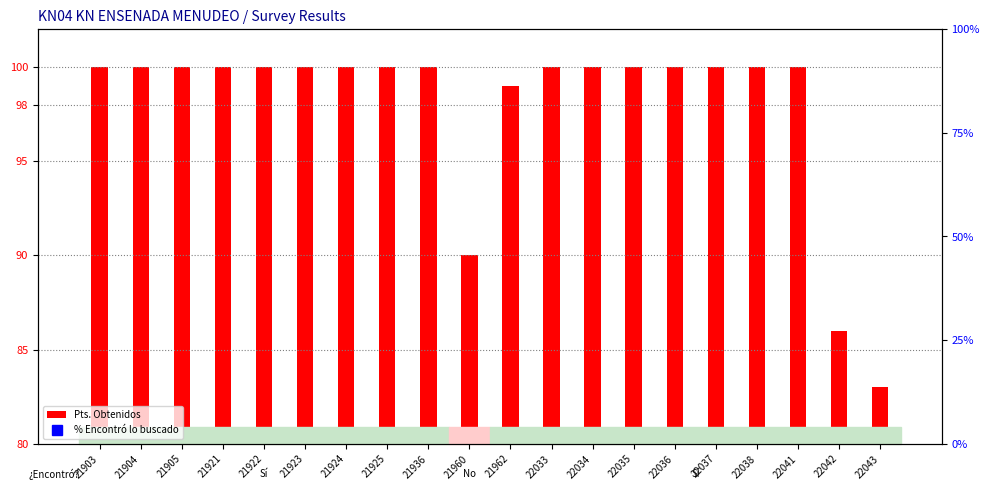

What is the difference between the maximum and minimum values in the Pts. Obtenidos series?

17